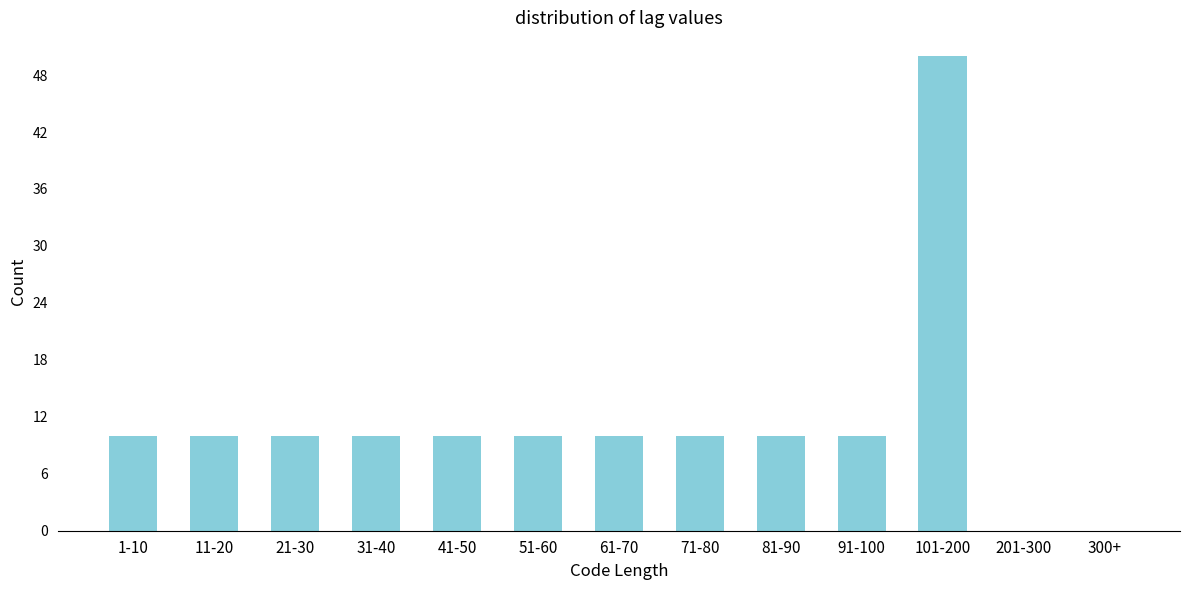

Reading right to left, transcribe all the data shown in this chart.

300+=0	201-300=0	101-200=50	91-100=10	81-90=10	71-80=10	61-70=10	51-60=10	41-50=10	31-40=10	21-30=10	11-20=10	1-10=10